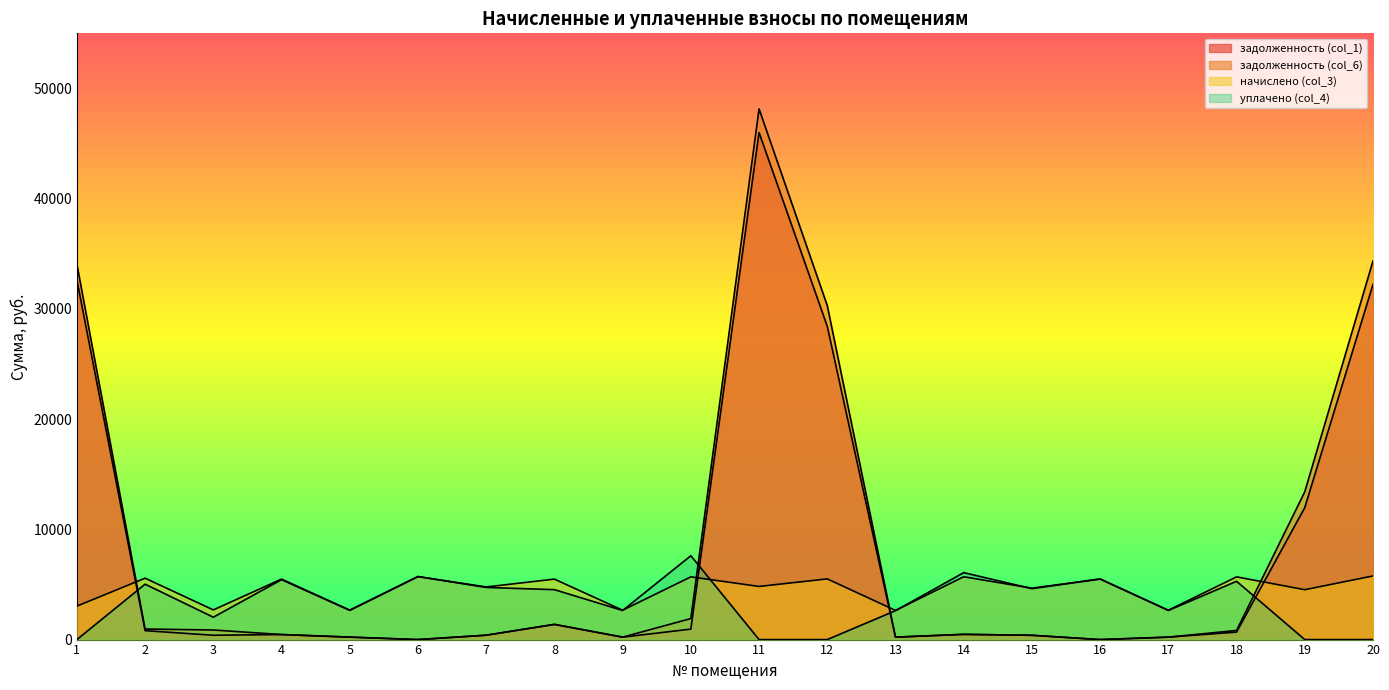

At which label does начислено (col_3) reach its peak?

20